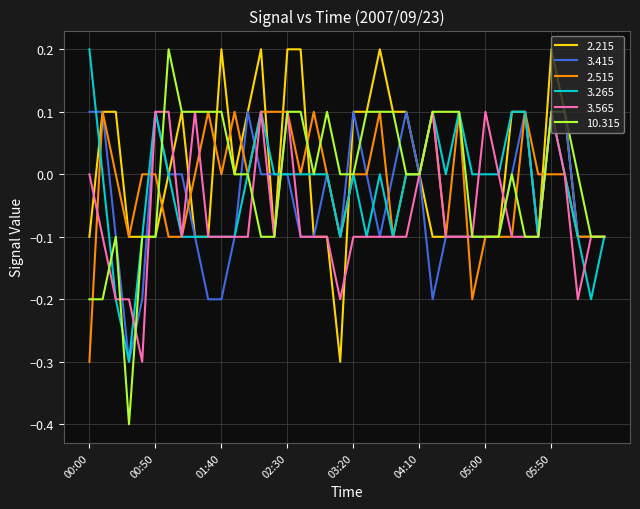

What is the difference between the maximum and minimum values in the 2.215 series?

0.5